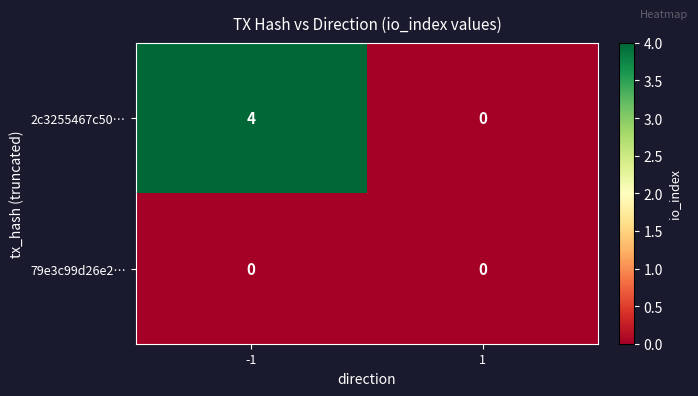

What is the total value across all series at -1?

4